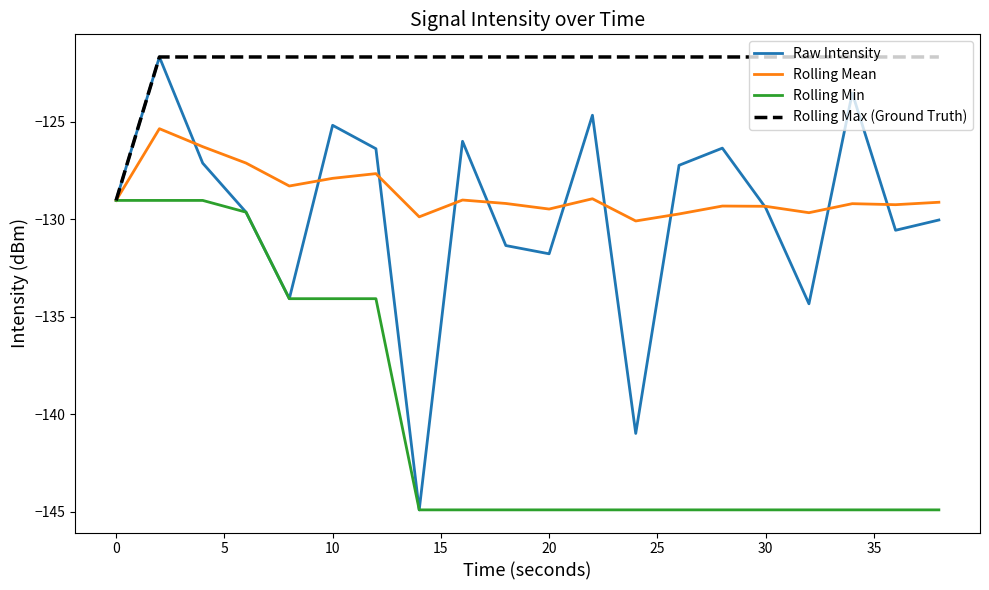

What are all the series names shown in the legend?

Raw Intensity, Rolling Mean, Rolling Min, Rolling Max (Ground Truth)